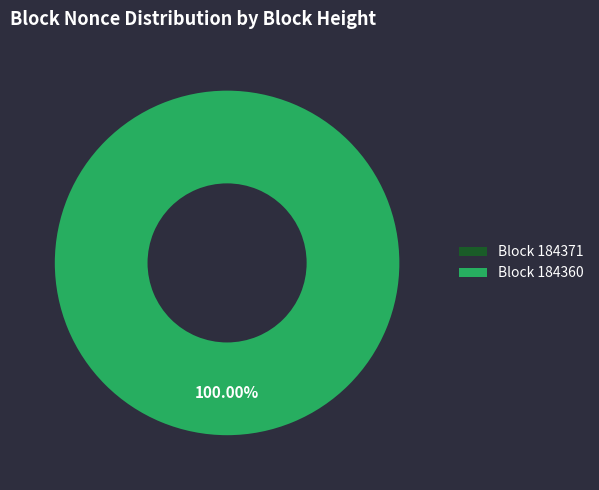

What percentage is the 184360 slice, to the nearest percent?

100%